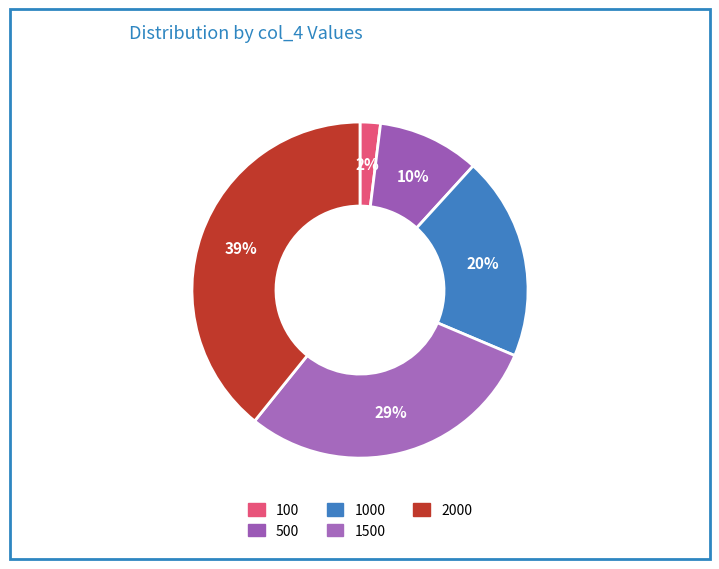

Rank the categories by value from highest to lowest.

2000, 1500, 1000, 500, 100